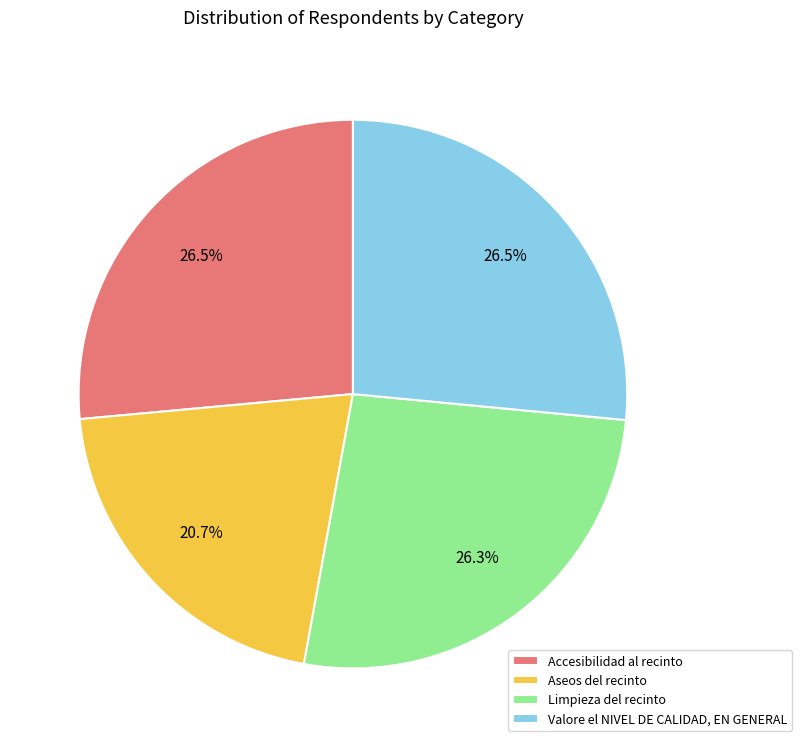

The Limpieza del recinto slice represents 26% of the pie. True or false?

True